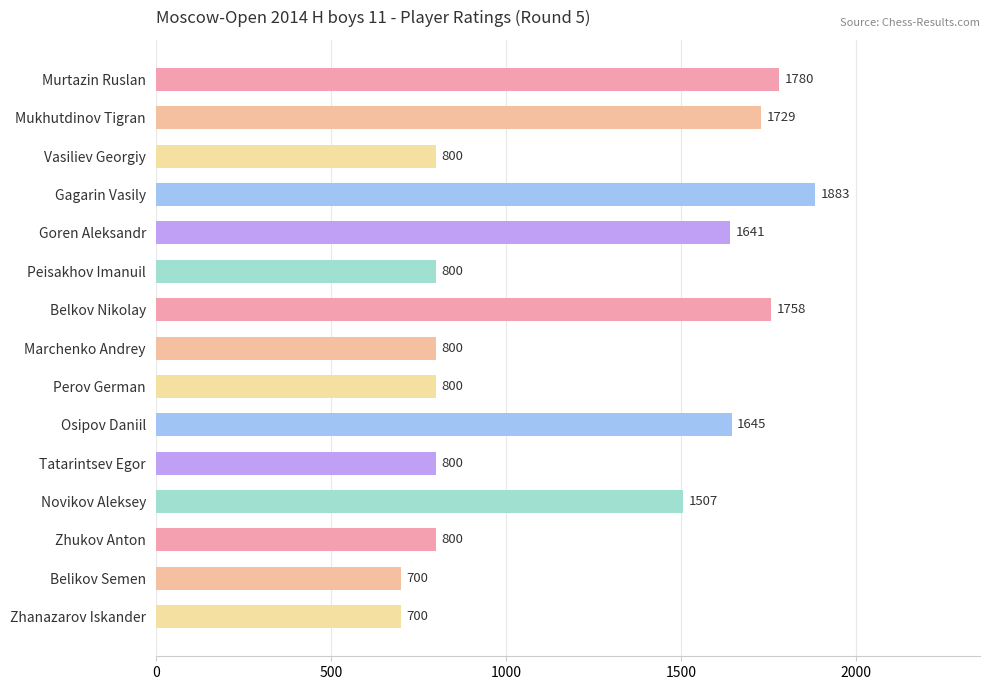

What is the greatest value displayed?

1883